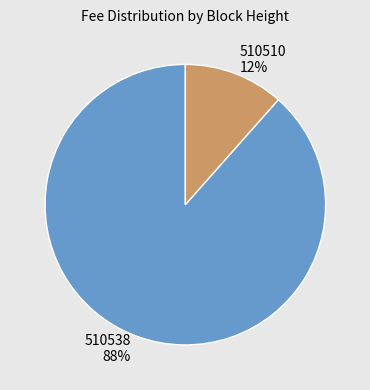

To the nearest percent, what portion does 510510 represent?

12%